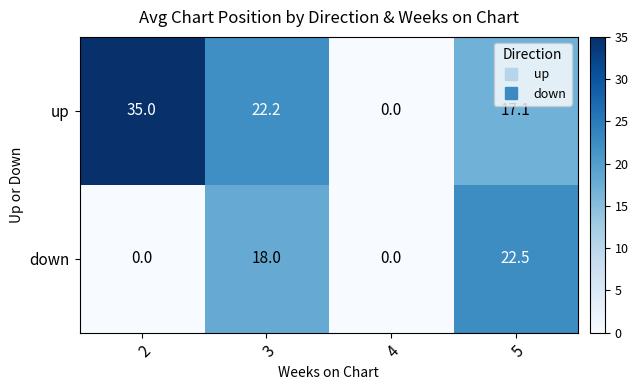

What is the sum of all up values?

74.3